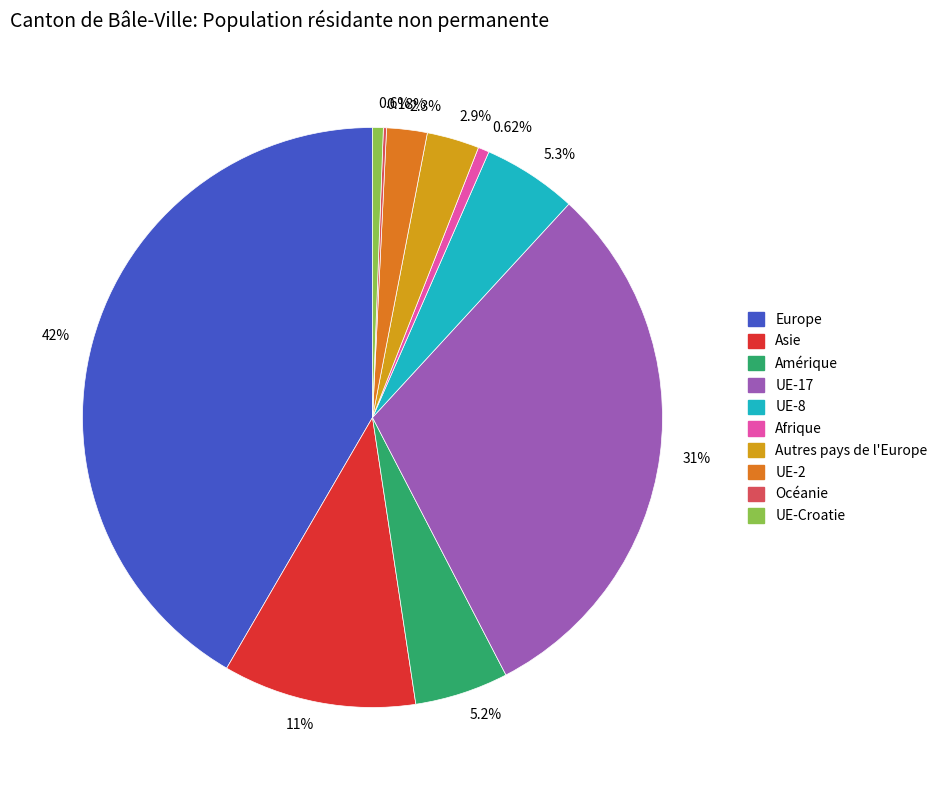

Which category has the biggest portion of the pie?

Europe